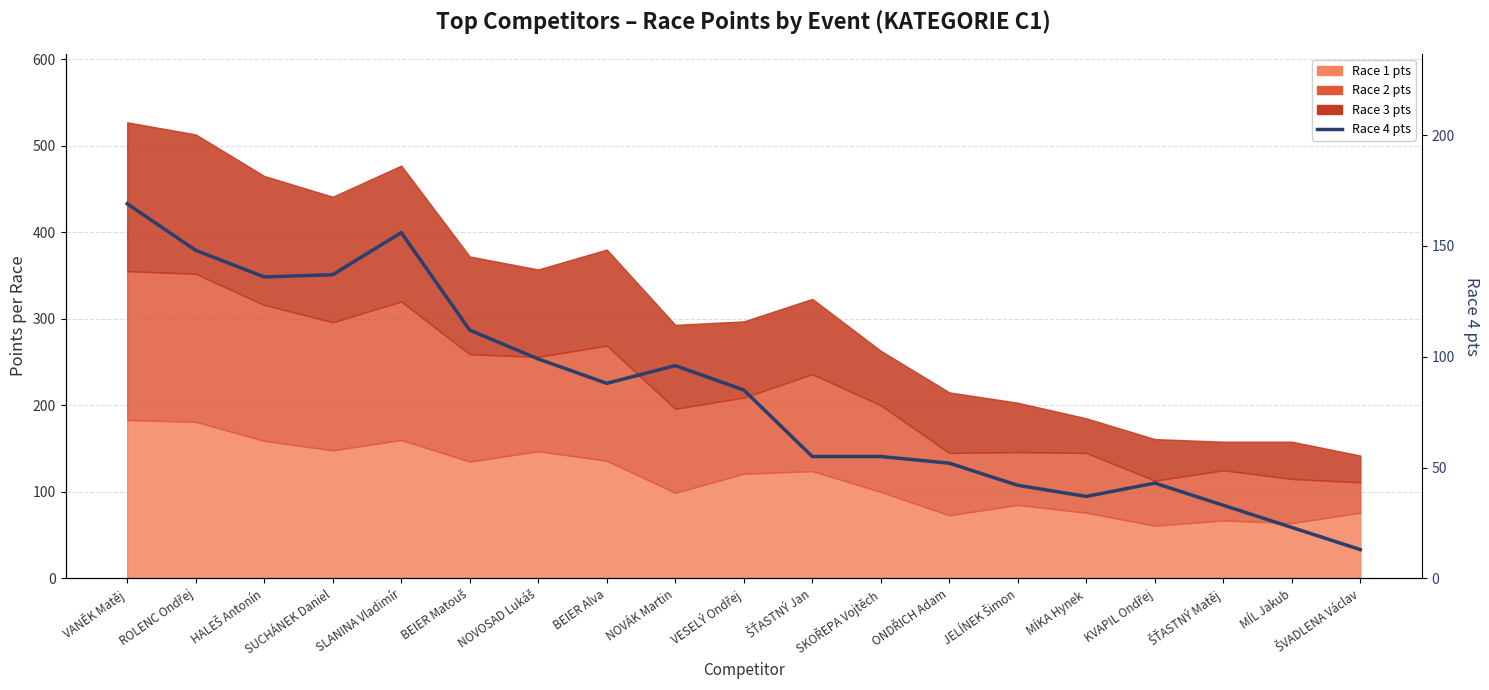

Where does the data first go above 85?

VANĚK Matěj